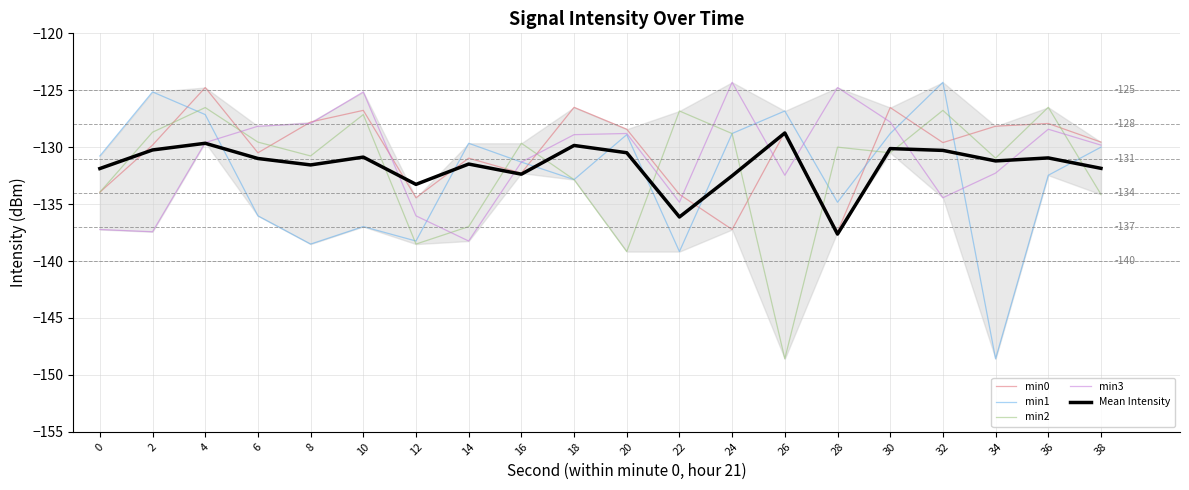

What are all the series names shown in the legend?

min0, min1, min2, min3, Mean Intensity